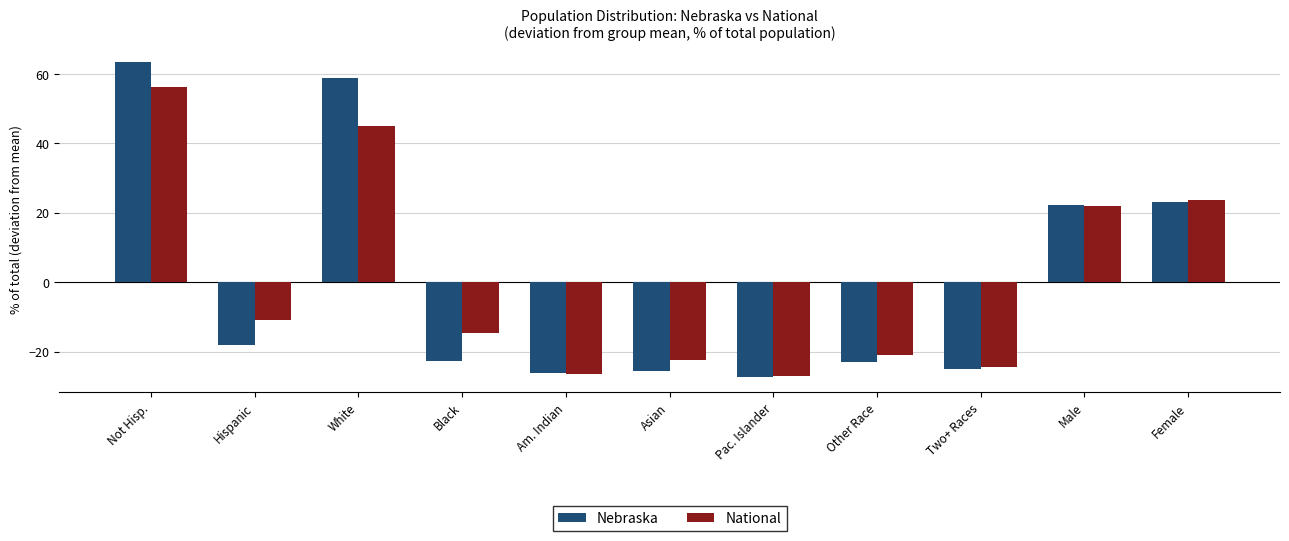

What is the label of the 3rd bar from the right?

Two+ Races